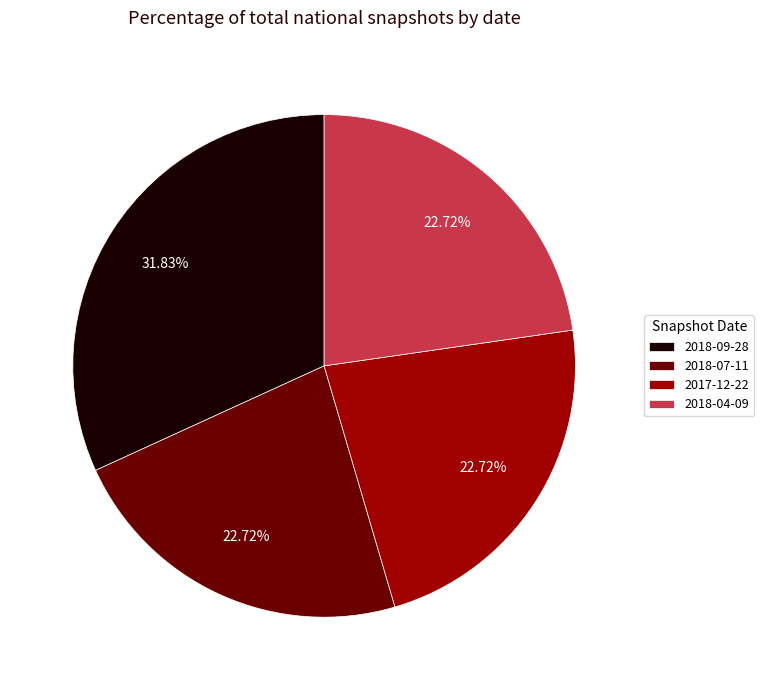

Which category has the biggest portion of the pie?

2018-09-28